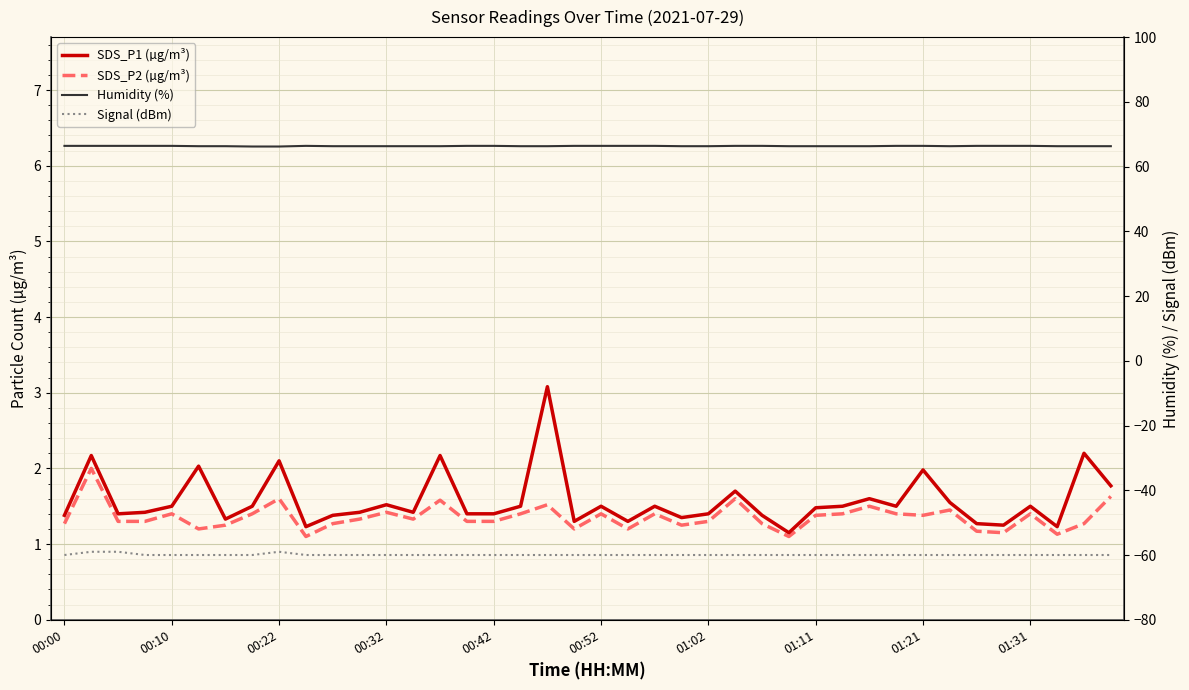

What are all the series names shown in the legend?

SDS_P1 (µg/m³), SDS_P2 (µg/m³), Humidity (%), Signal (dBm)